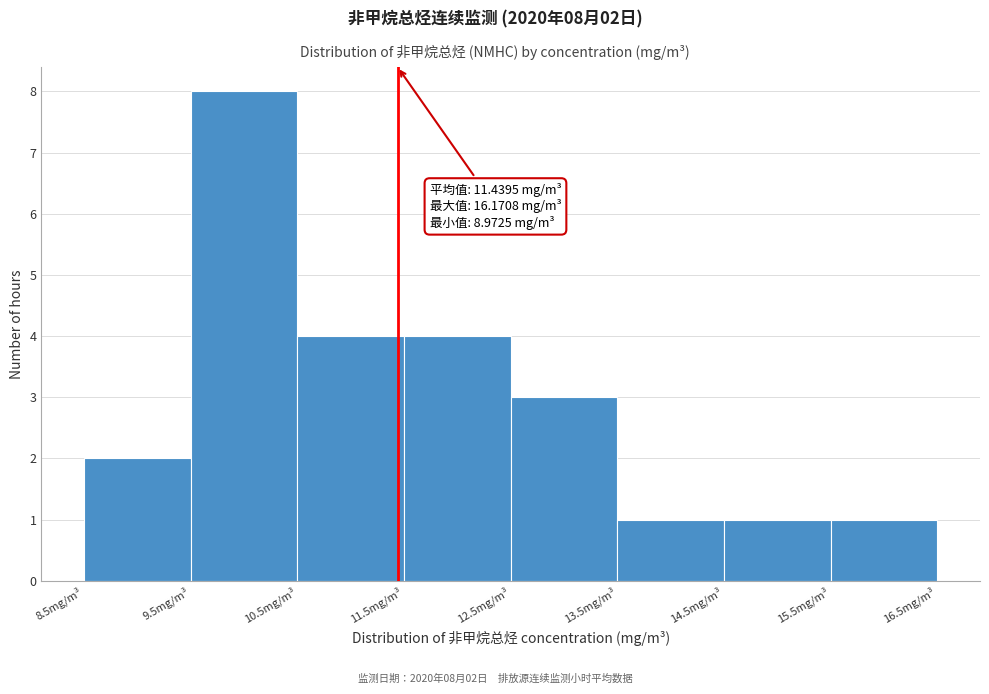

Which range on the x-axis has the tallest bar?

9.5 to 10.5